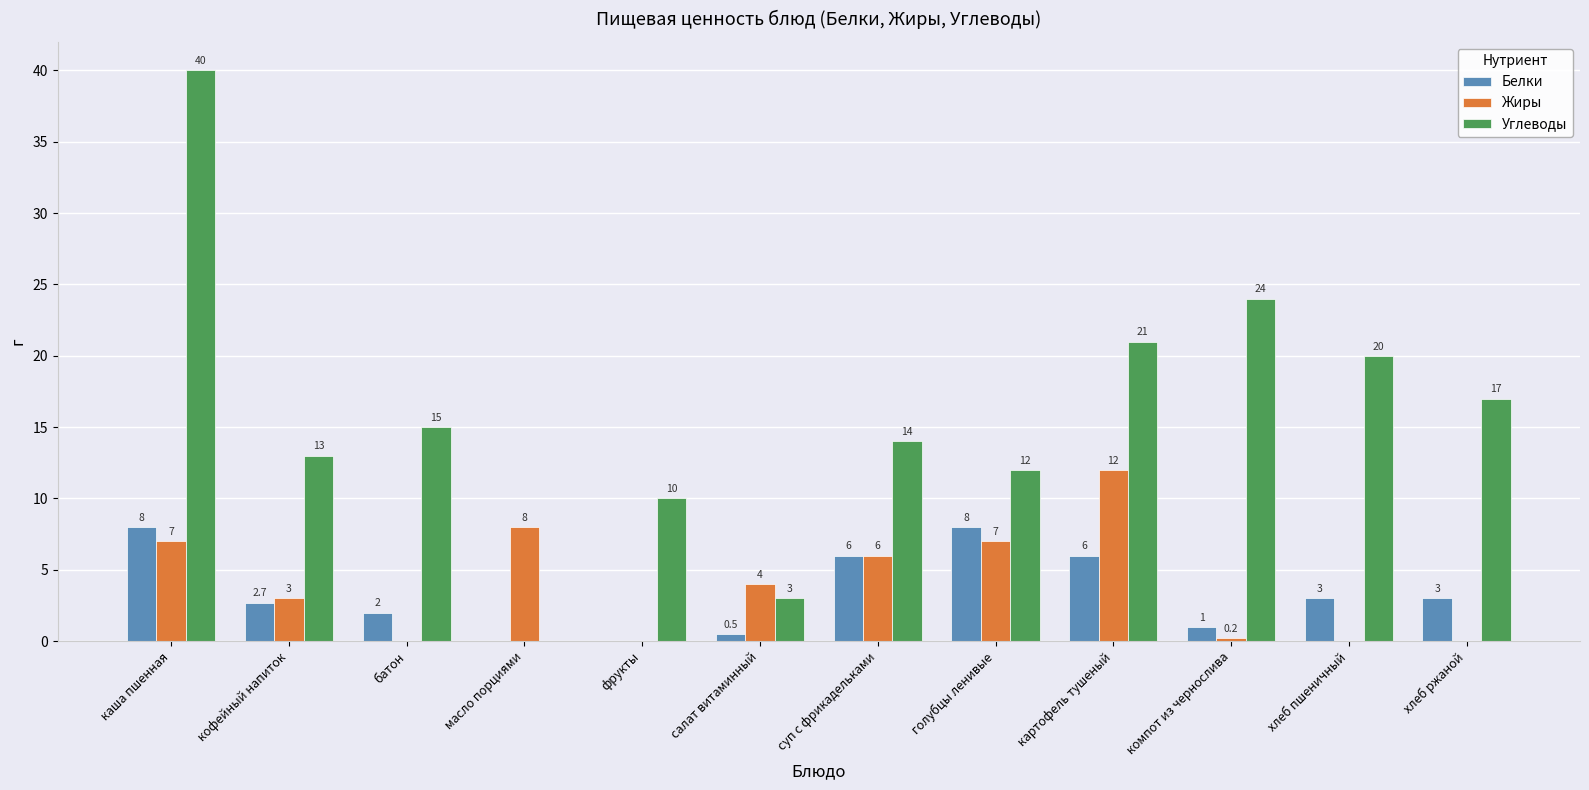

What is the sum of all Белки values?

40.2